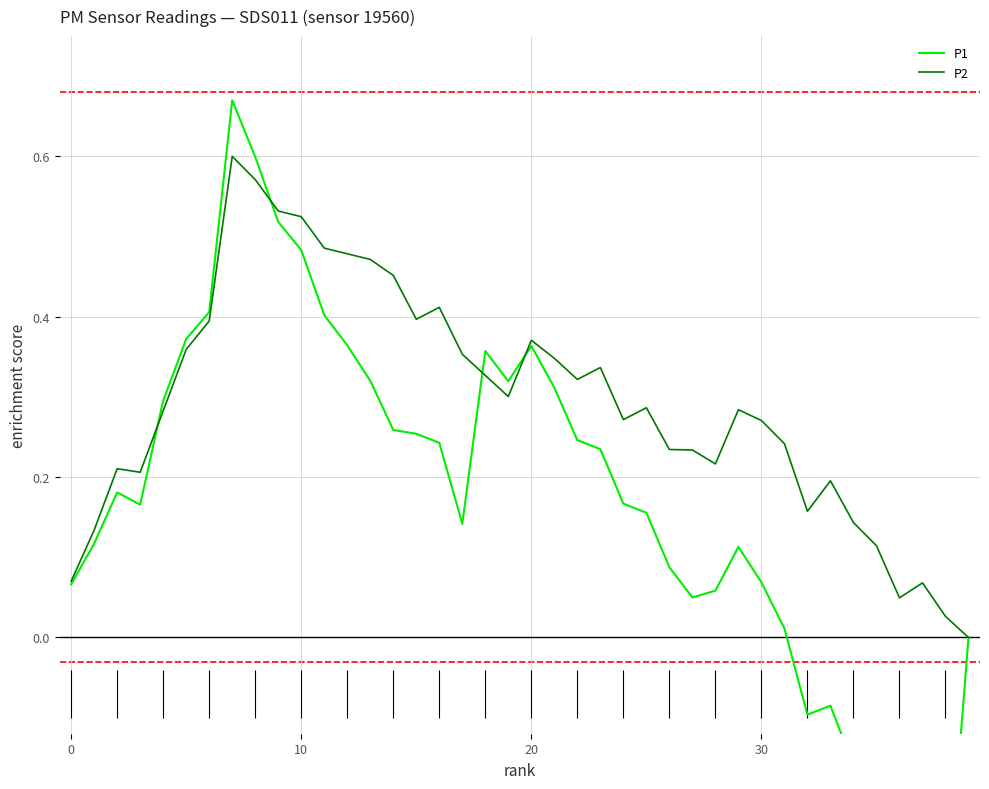

How many positive values does the P1 series have?

33